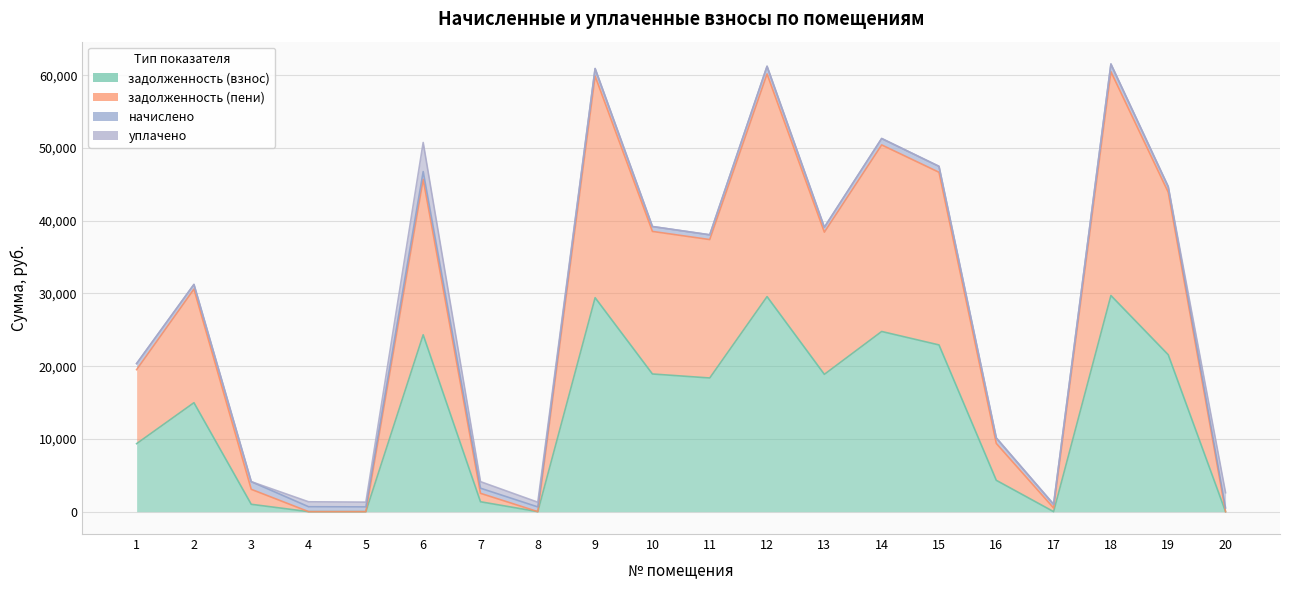

How many interior local peaks does the задолженность (пени) series have?

6